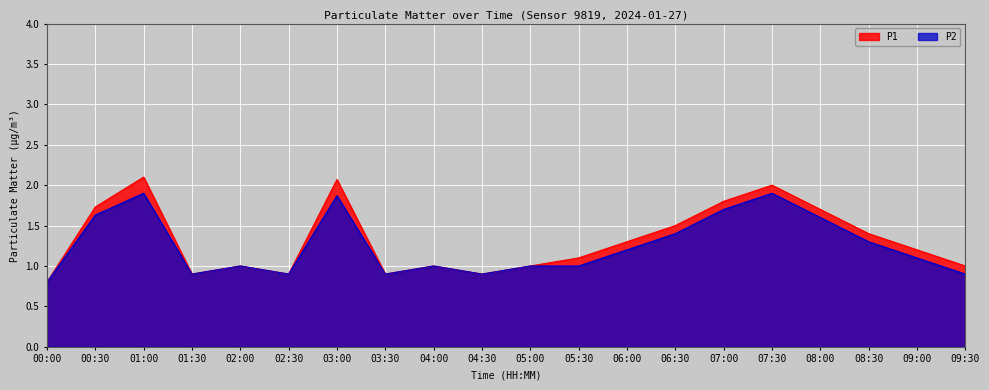

What is the label of the 9th point from the left?

04:00